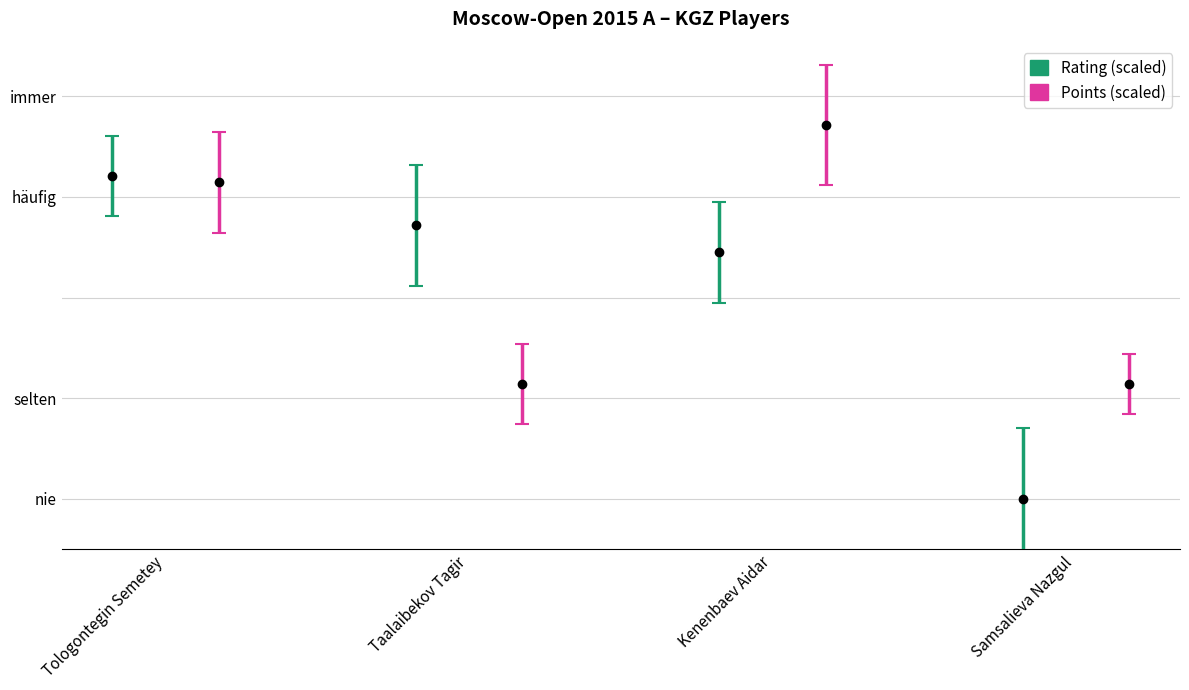

Reading left to right, transcribe all the data shown in this chart.

Rating: 3.2	2.7	2.4	0.0
Points: 3.1	1.1	3.7	1.1